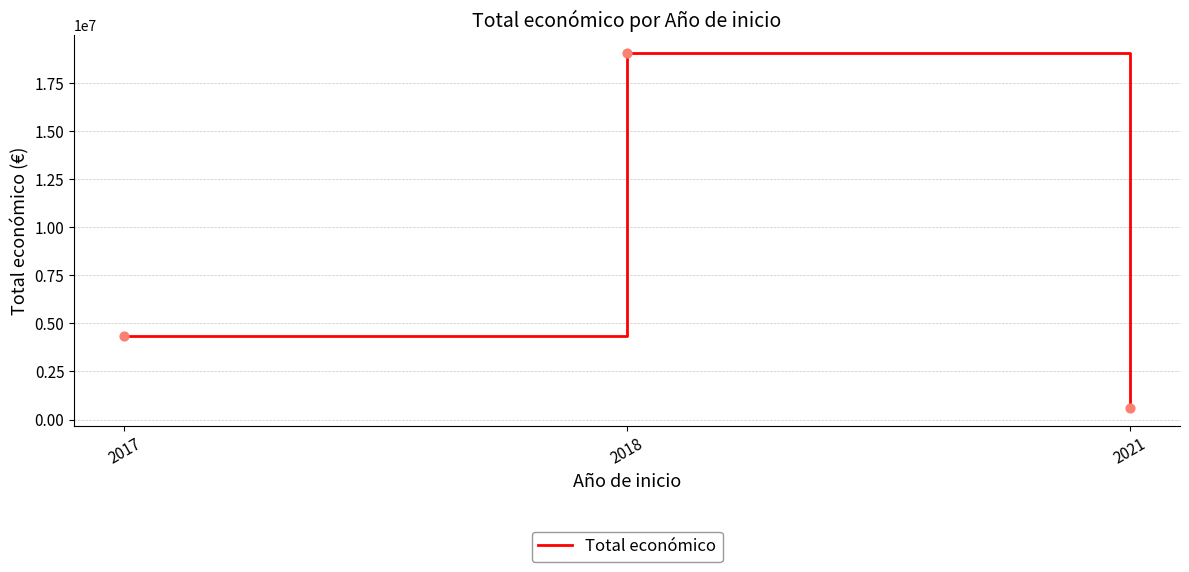

Between 2021 and 2017, which is larger?

2017